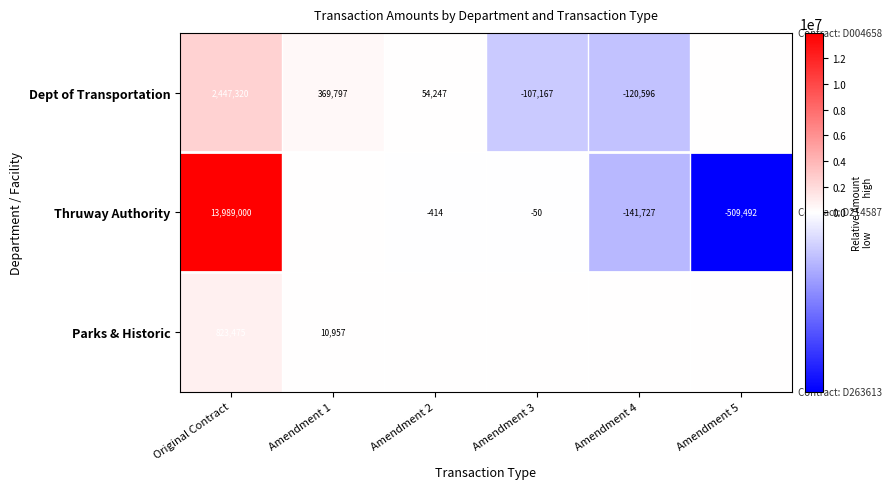

True or false: Dept of Transportation has a value of 369797 at Amendment 1.

True